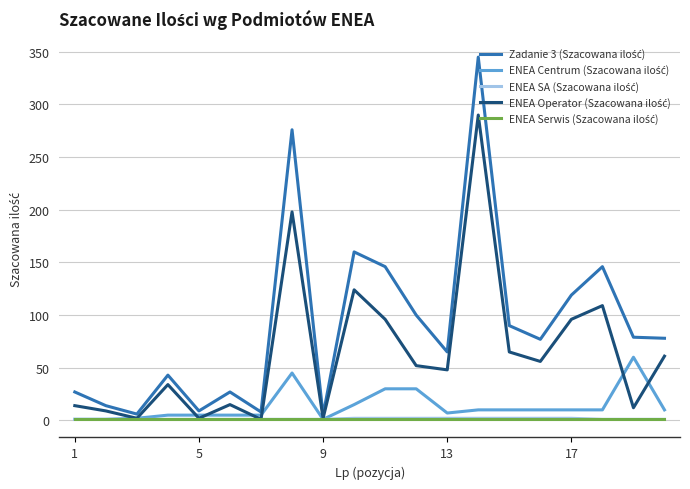

What is the maximum value shown in the chart?

345